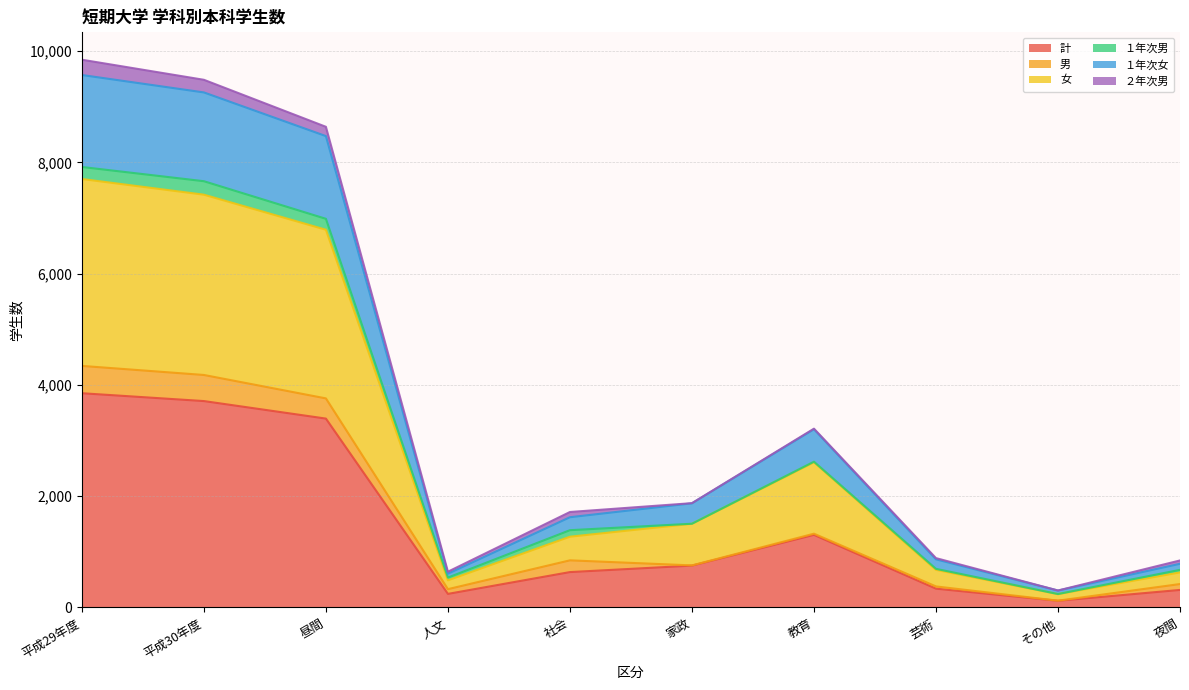

The 女 series shows 1023 at 芸術. True or false?

False